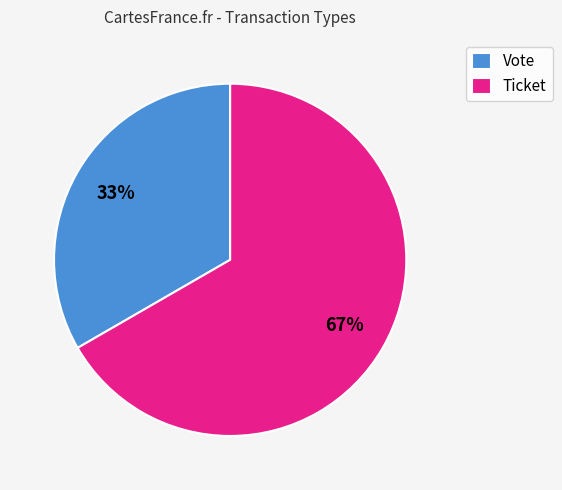

Count the number of slices in the pie.

2